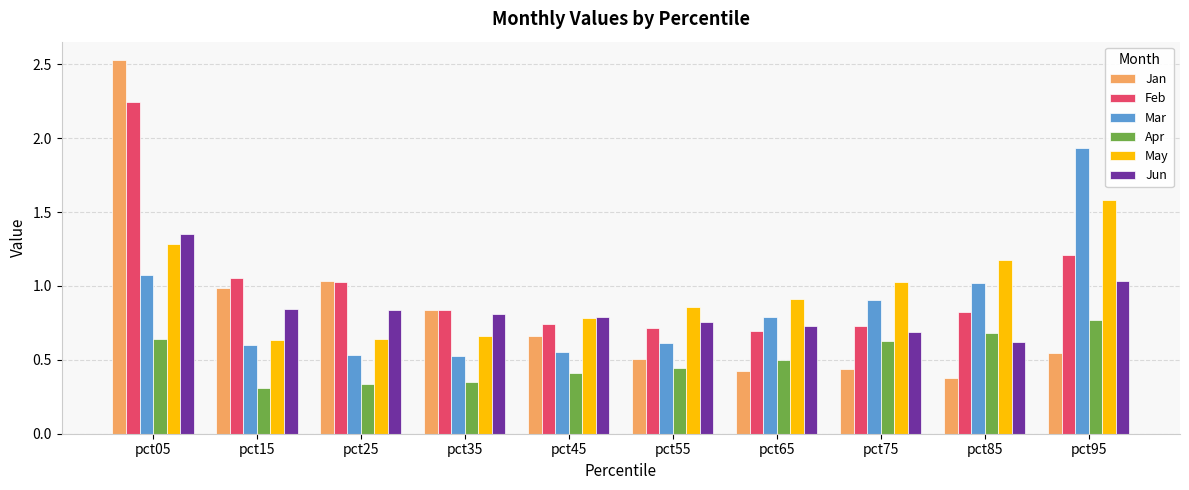

How many data points does each series have?

10